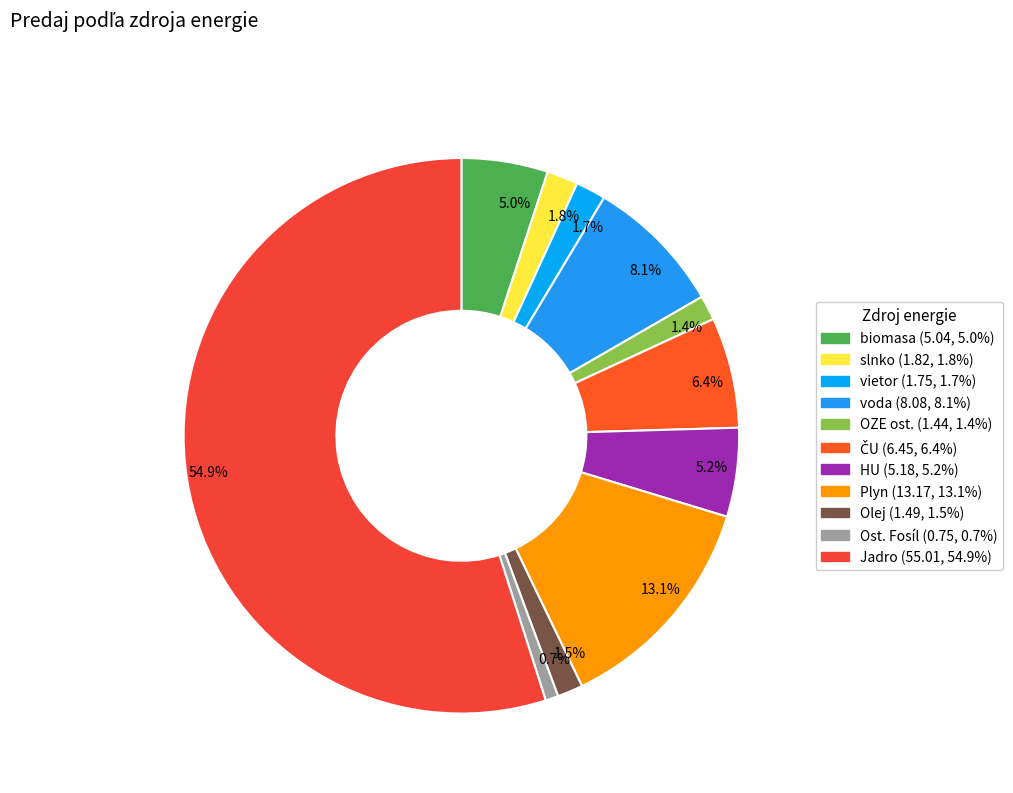

What portion of the pie excludes 6.4%?

93.6%